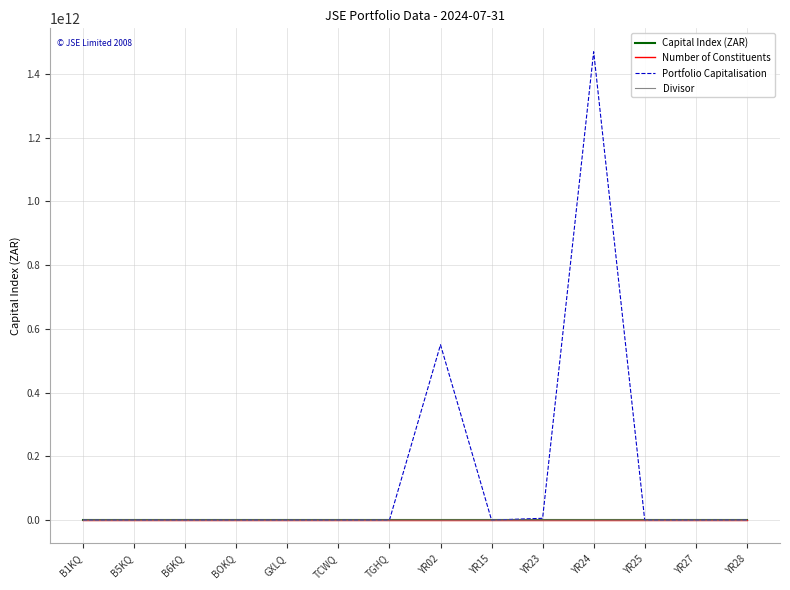

At which category is the sum across all series the highest?

YR24